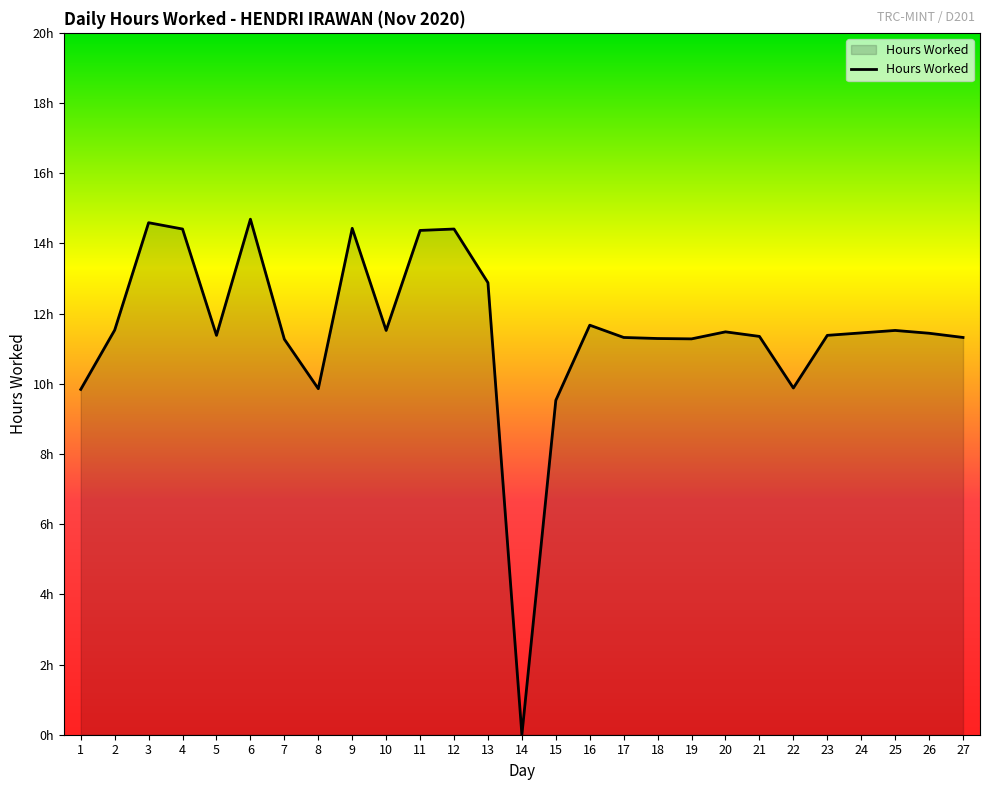

Rank the categories by value from highest to lowest.

6, 3, 9, 4, 12, 11, 13, 16, 2, 10, 25, 20, 24, 26, 5, 23, 21, 17, 27, 18, 19, 7, 22, 8, 1, 15, 14